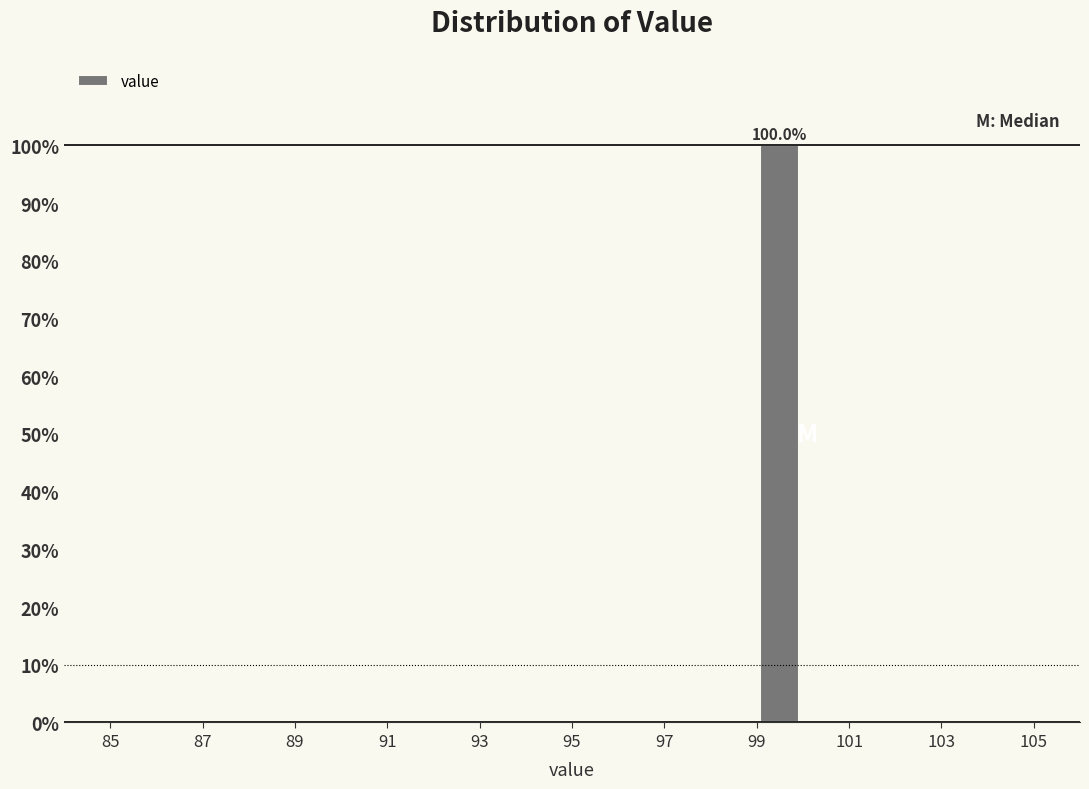

Which range on the x-axis has the tallest bar?

99 to 100